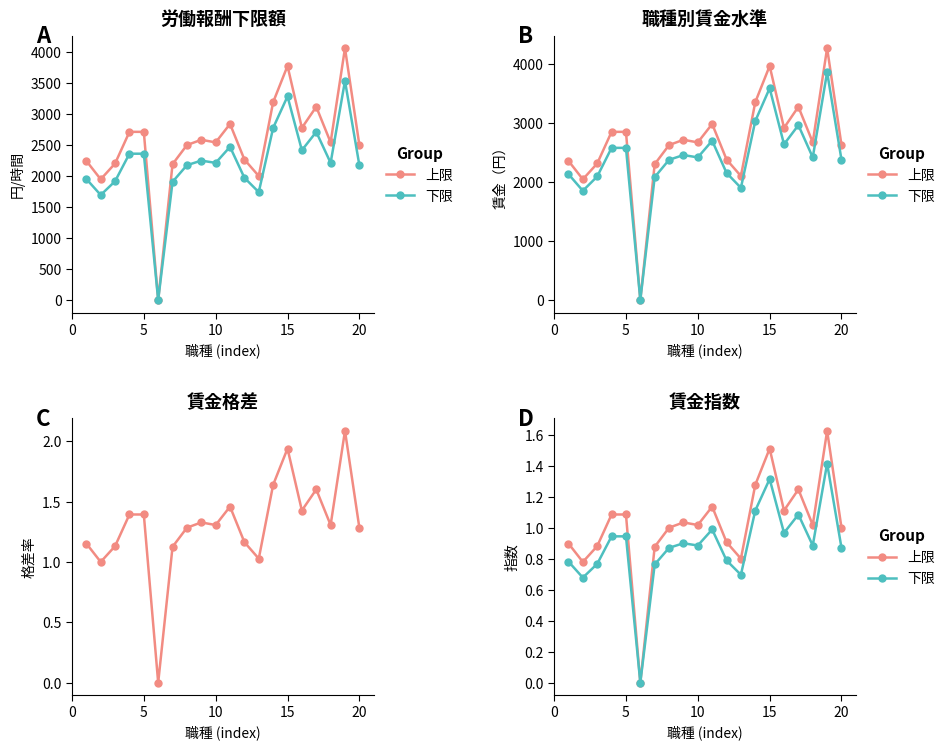

Reading left to right, what are all the values shown in this chart?

上限: 0.9	0.8	0.9	1.1	1.1	0.0	0.9	1.0	1.0	1.0	1.1	0.9	0.8	1.3	1.5	1.1	1.2	1.0	1.6	1.0
下限: 0.8	0.7	0.8	0.9	0.9	0.0	0.8	0.9	0.9	0.9	1.0	0.8	0.7	1.1	1.3	1.0	1.1	0.9	1.4	0.9